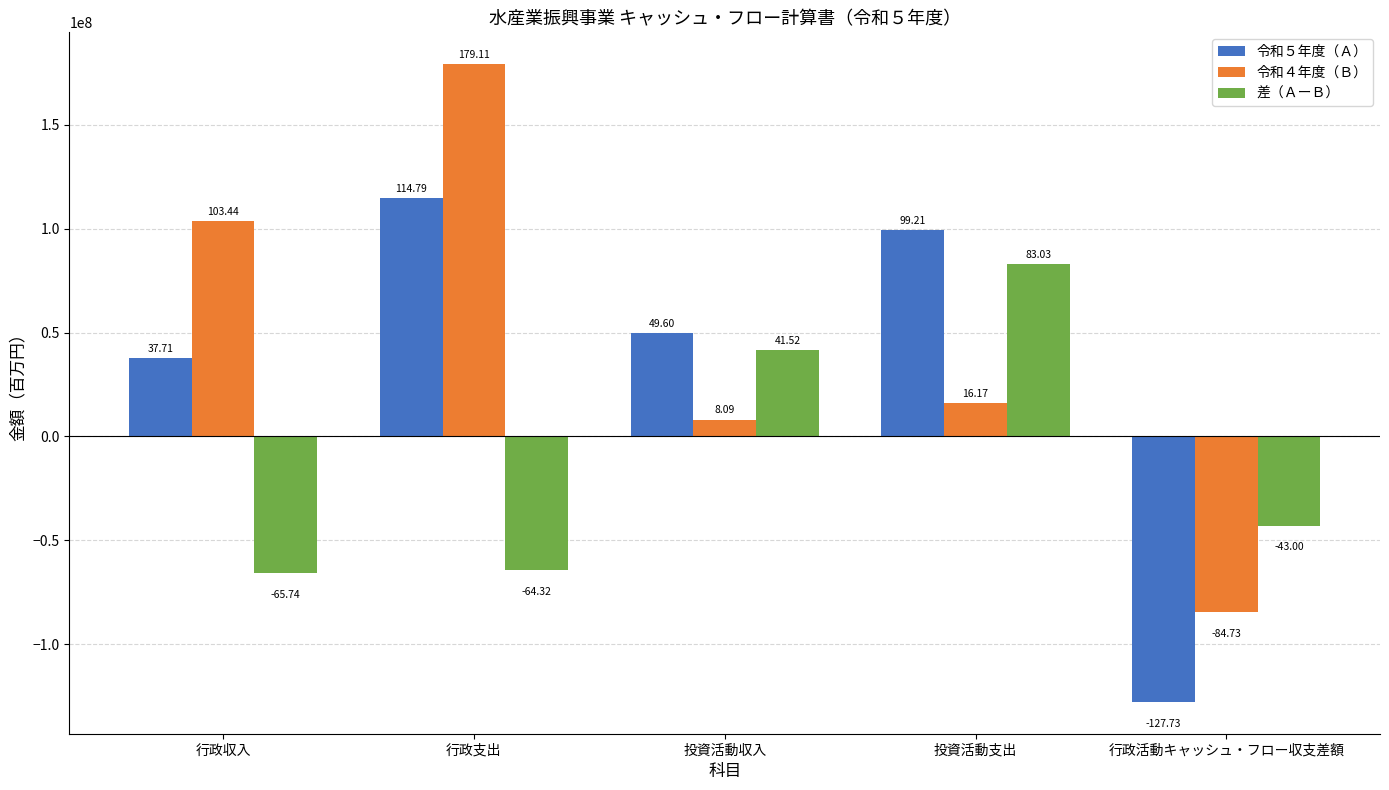

List the labels in order of 差（ＡーＢ） value, largest first.

投資活動支出, 投資活動収入, 行政活動キャッシュ・フロー収支差額, 行政支出, 行政収入